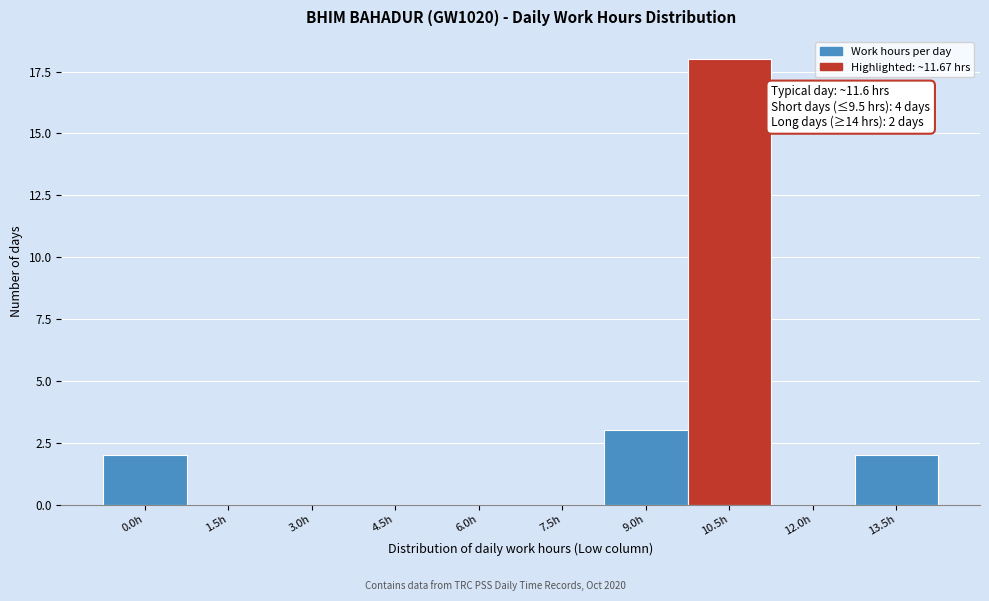

Reading left to right, transcribe all the data shown in this chart.

0.0h=2	1.5h=0	3.0h=0	4.5h=0	6.0h=0	7.5h=0	9.0h=3	10.5h=18	12.0h=0	13.5h=2